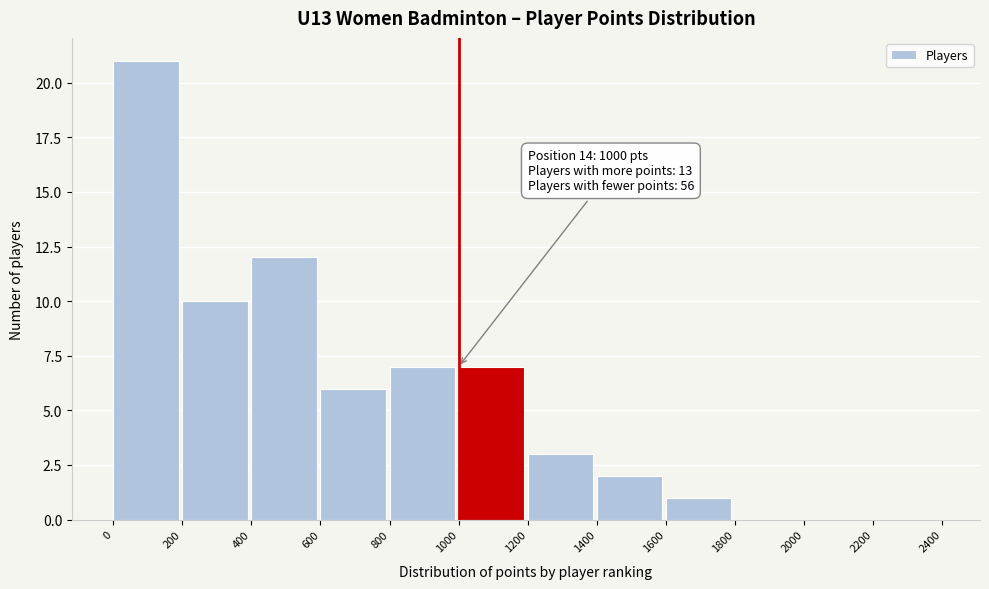

Over which range of the x-axis is the bar tallest?

0 to 200